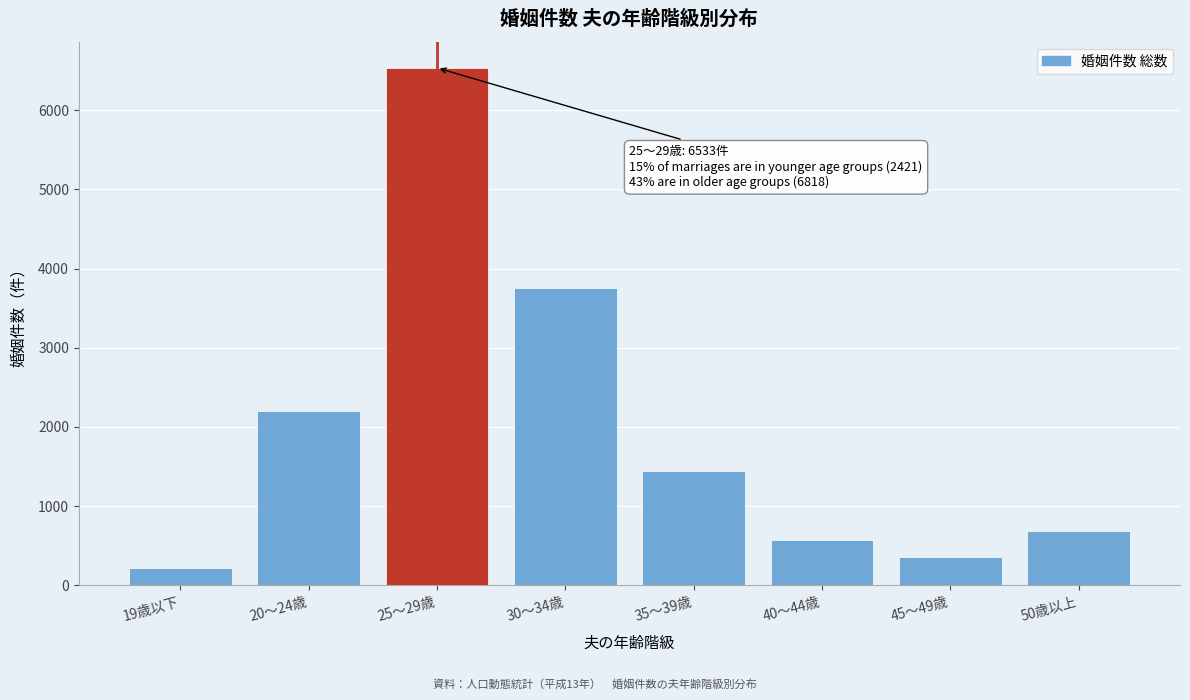

Reading left to right, list all the values displayed in this chart.

215	2206	6533	3751	1448	572	365	682